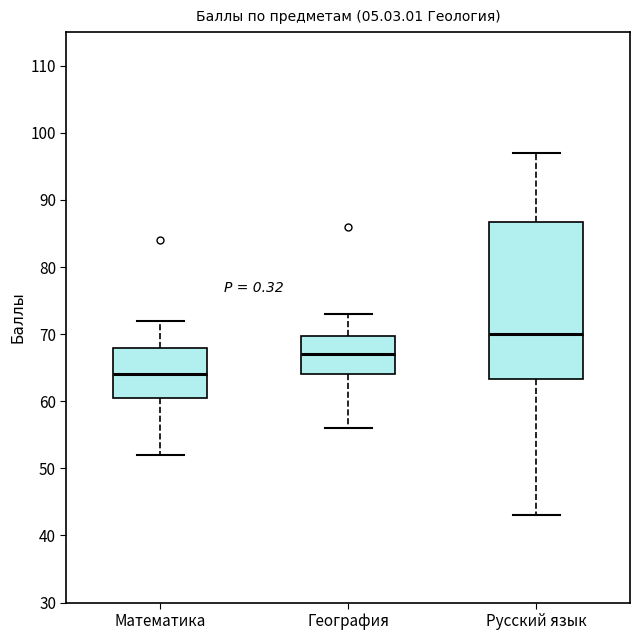

Comparing the boxes themselves (not the whiskers), which one is the tallest?

Русский язык